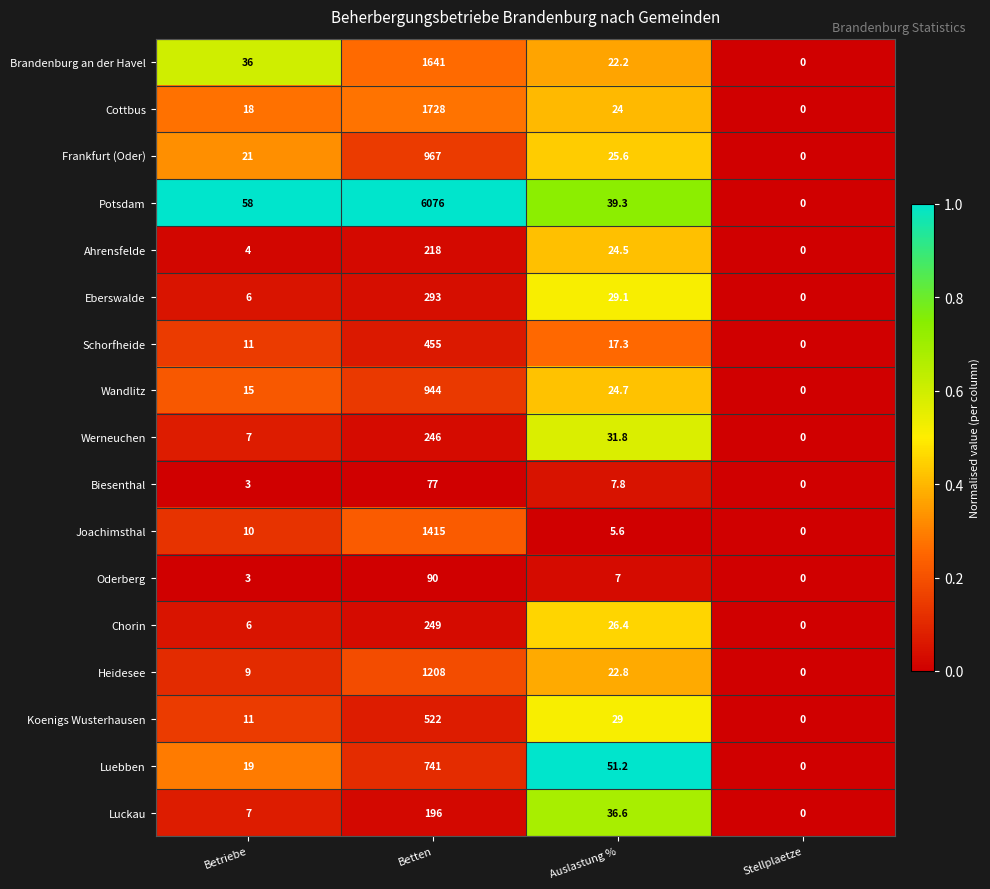

What is the difference between the maximum and minimum values in the Brandenburg an der Havel series?

1641.0